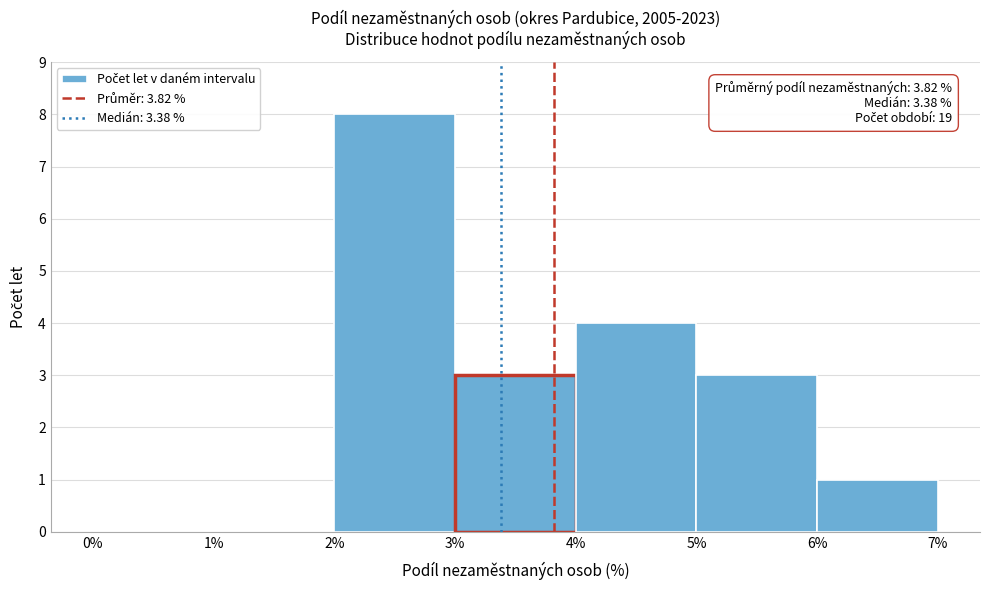

Over which range of the x-axis is the bar tallest?

2% to 3%